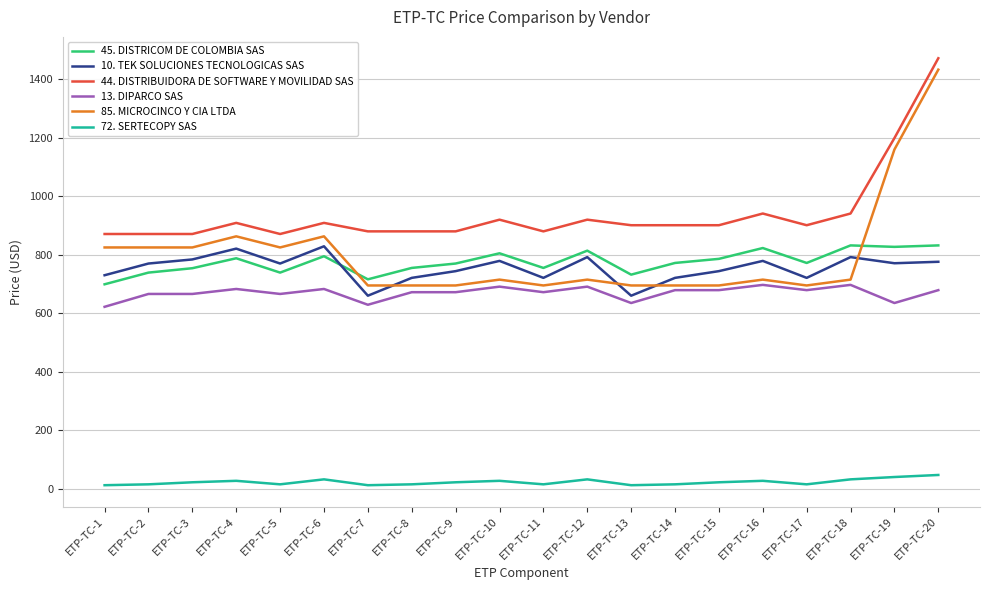

Does the chart have visible grid lines?

Yes